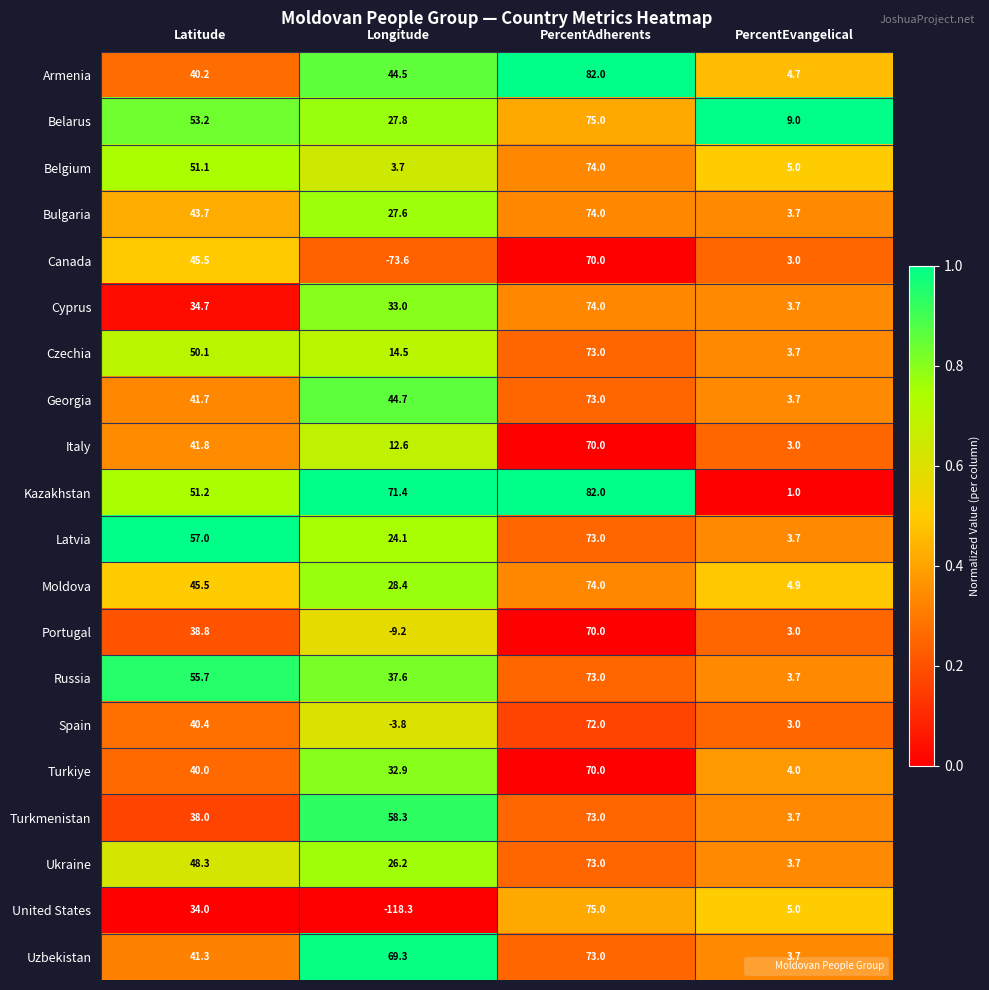

Count the number of categories in the chart.

4